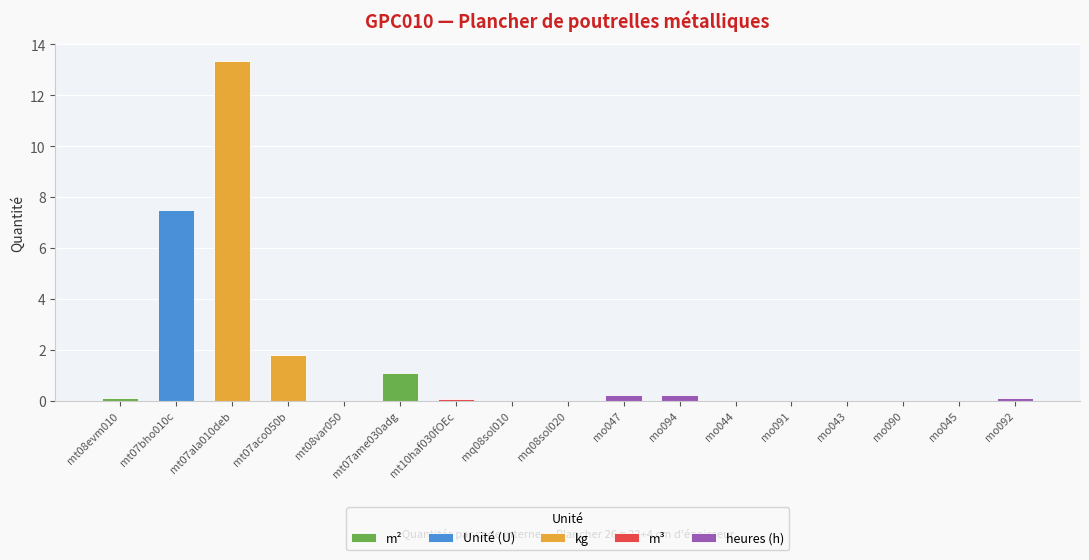

The value at mo043 is 0.0. True or false?

True